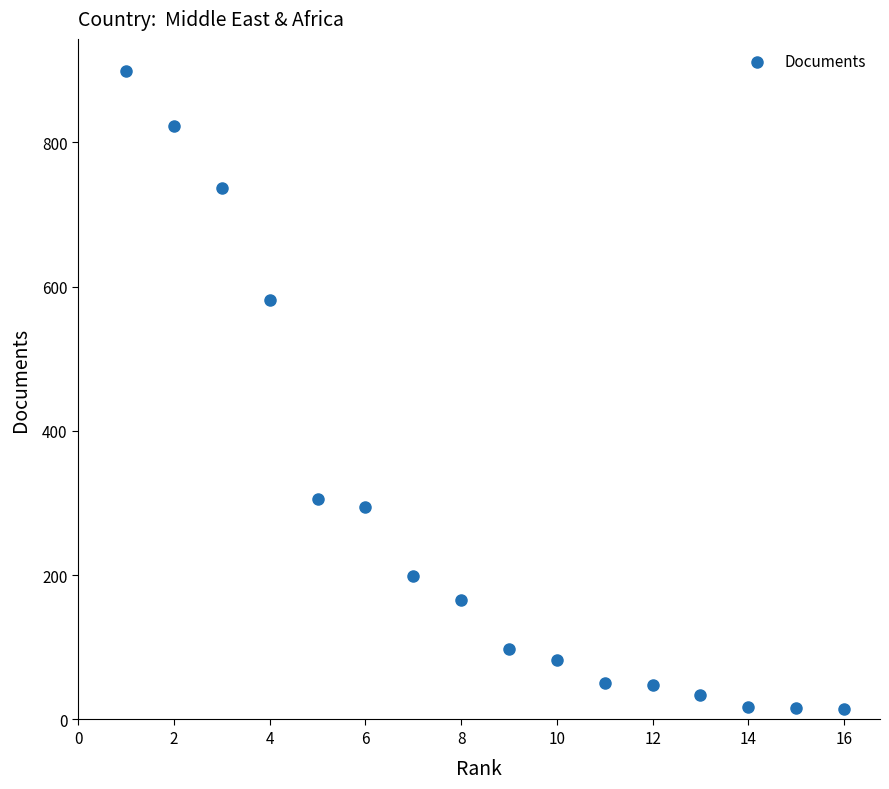

What Y value in the scatter plot is closest to 456?

582